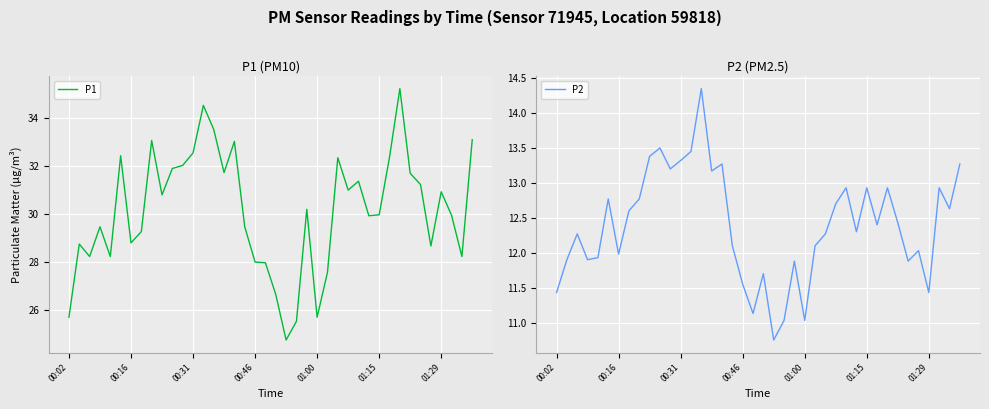

What is the greatest value displayed?

35.2